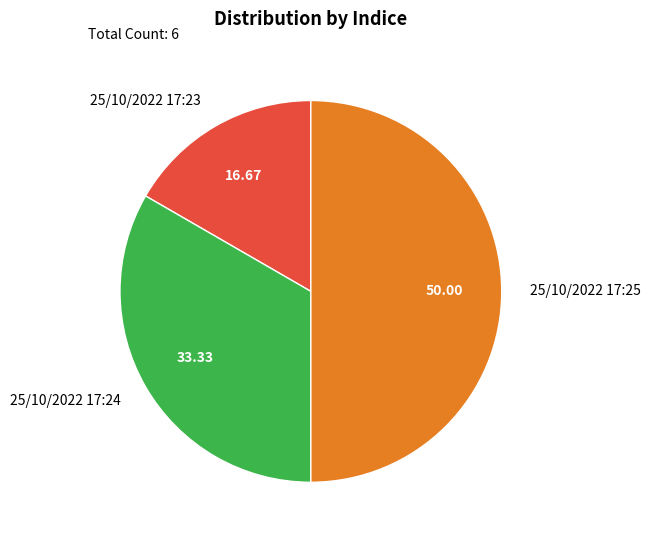

Do 25/10/2022 17:25 and 25/10/2022 17:24 together represent more than half of the pie?

Yes